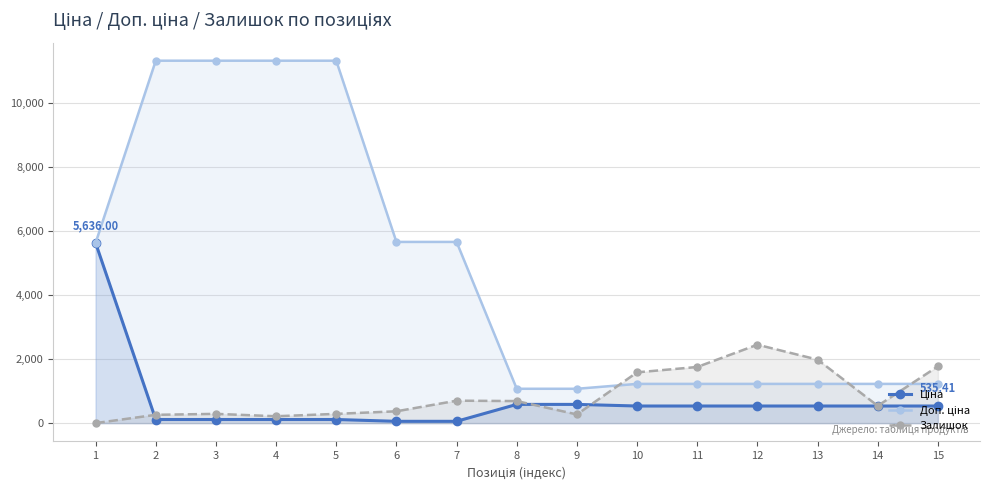

The Ціна series shows 55.6 at 5. True or false?

False